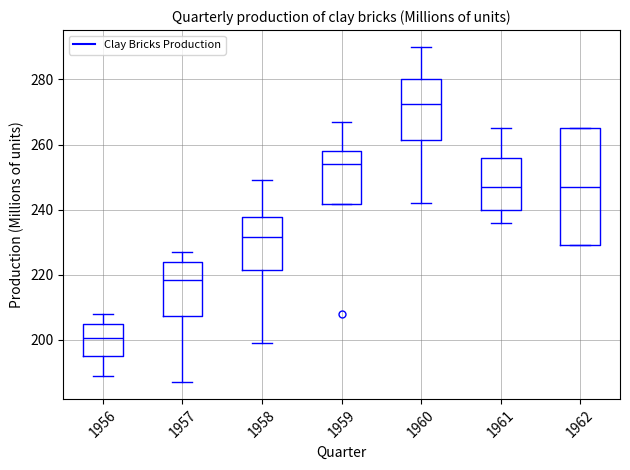

Which box has the highest median line?

1960